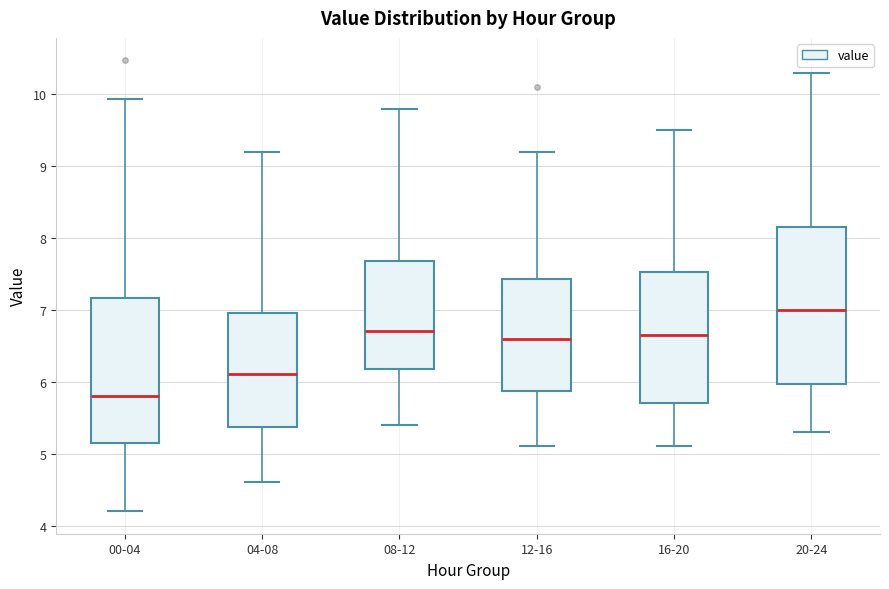

Which box's median line is the highest?

20-24